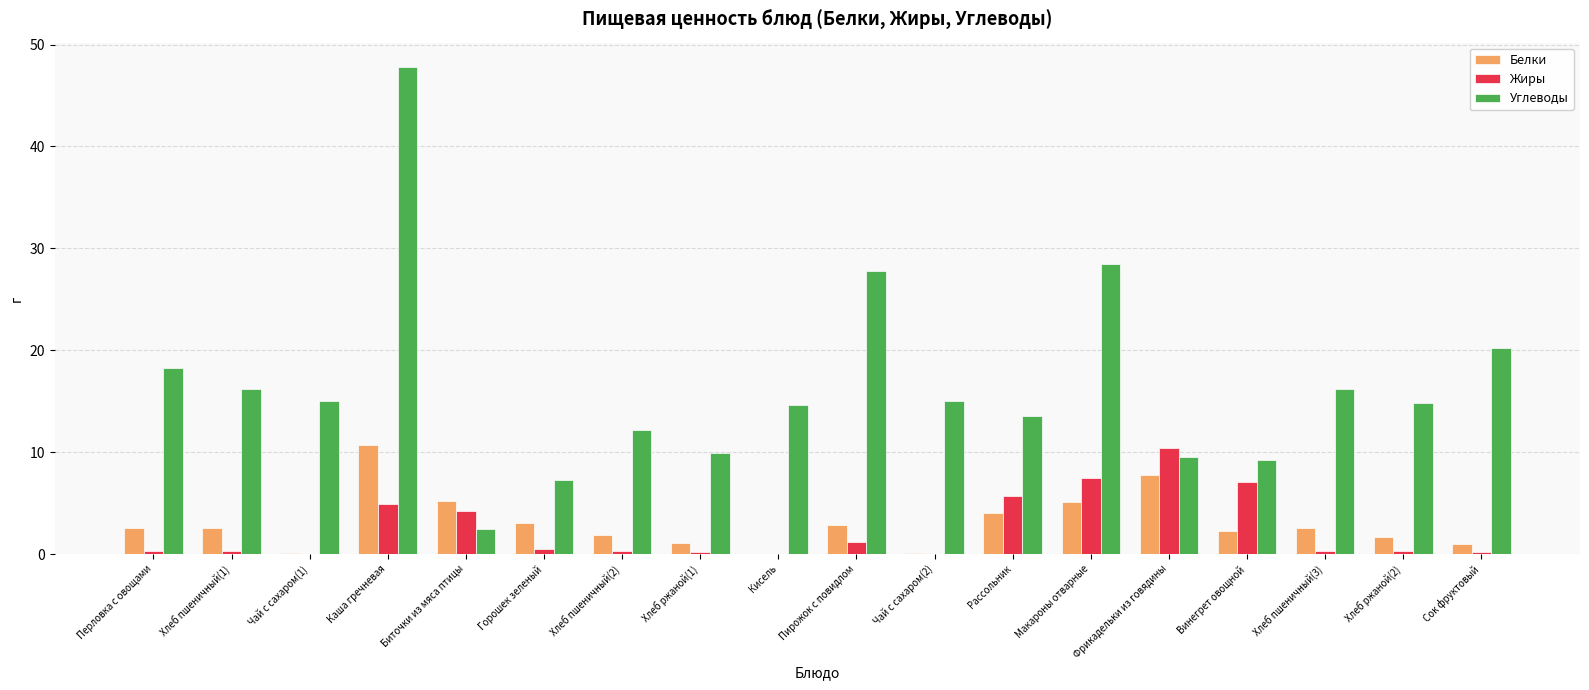

What is the sum of all Жиры values?

43.6